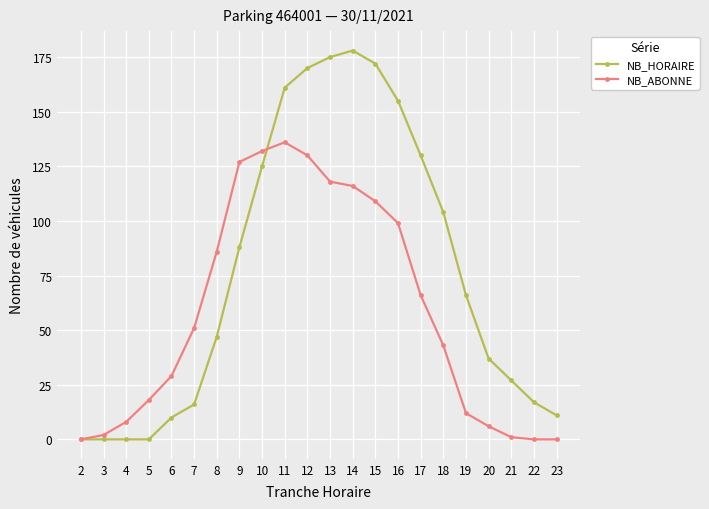

After their last crossing, which series has the higher values: NB_ABONNE or NB_HORAIRE?

NB_HORAIRE